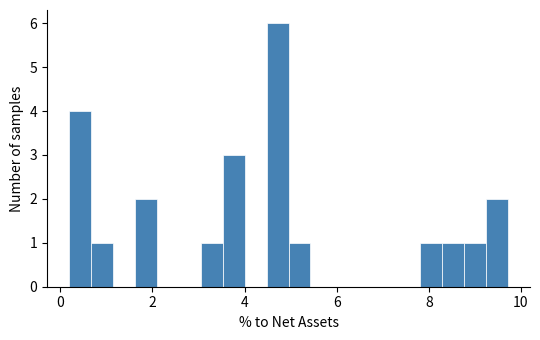

Read against the x-axis, roughly where is the centre of the tallest bar?

4.8